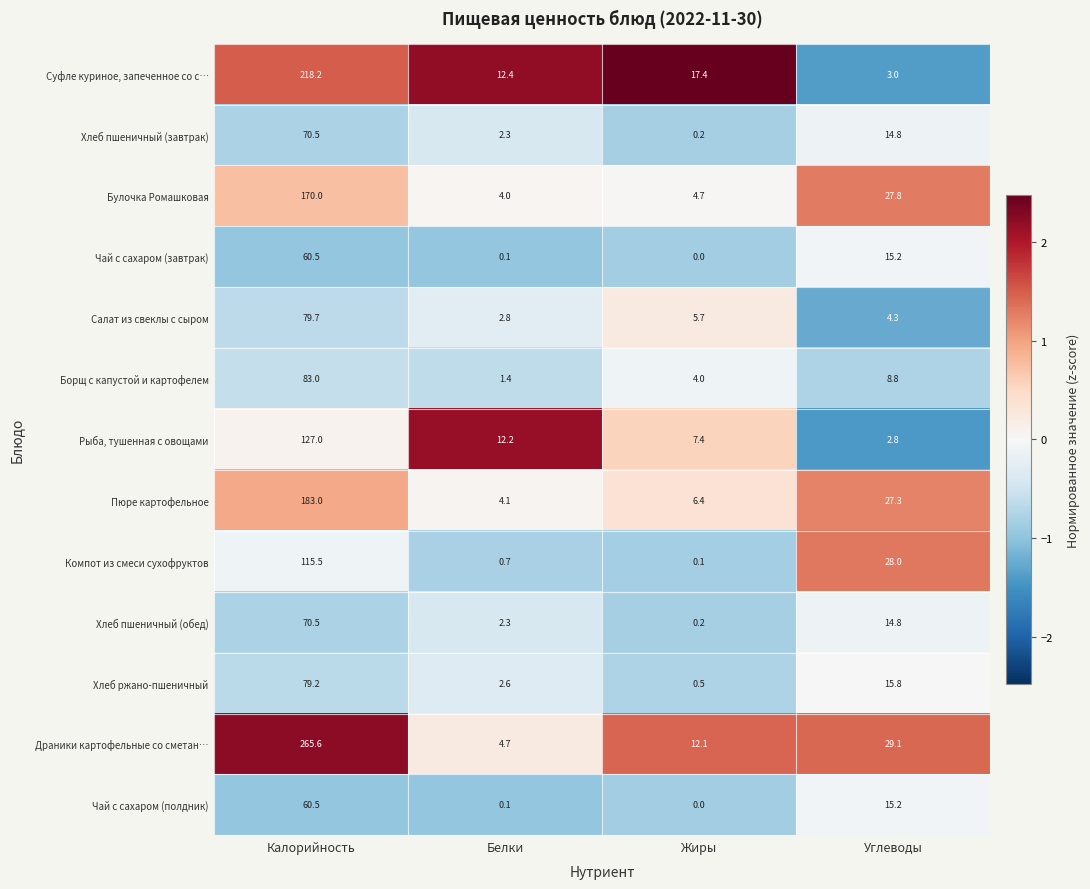

What is the minimum value shown in the chart?

0.0